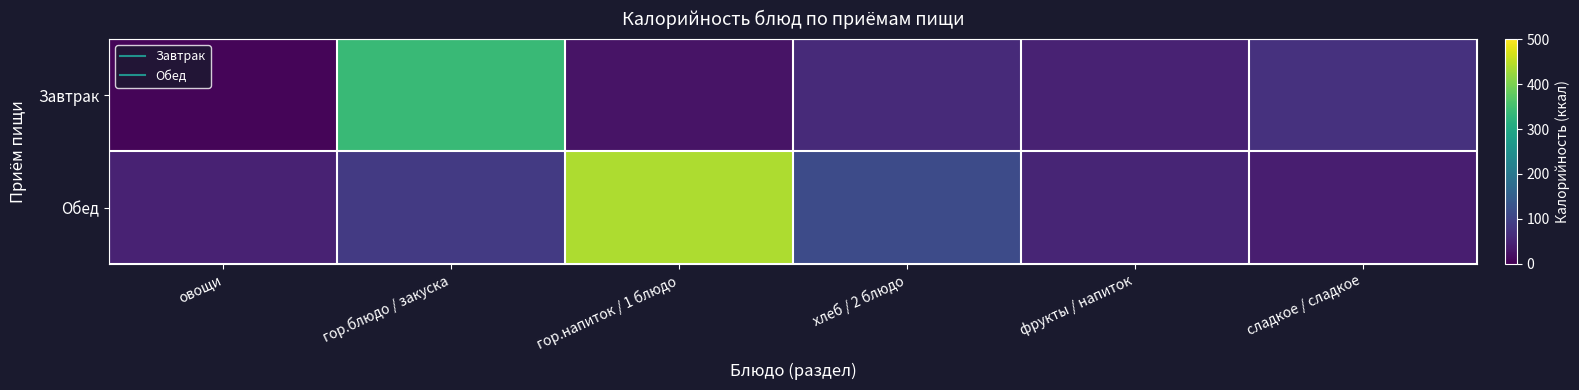

At how many categories does at least one series exceed 114?

3